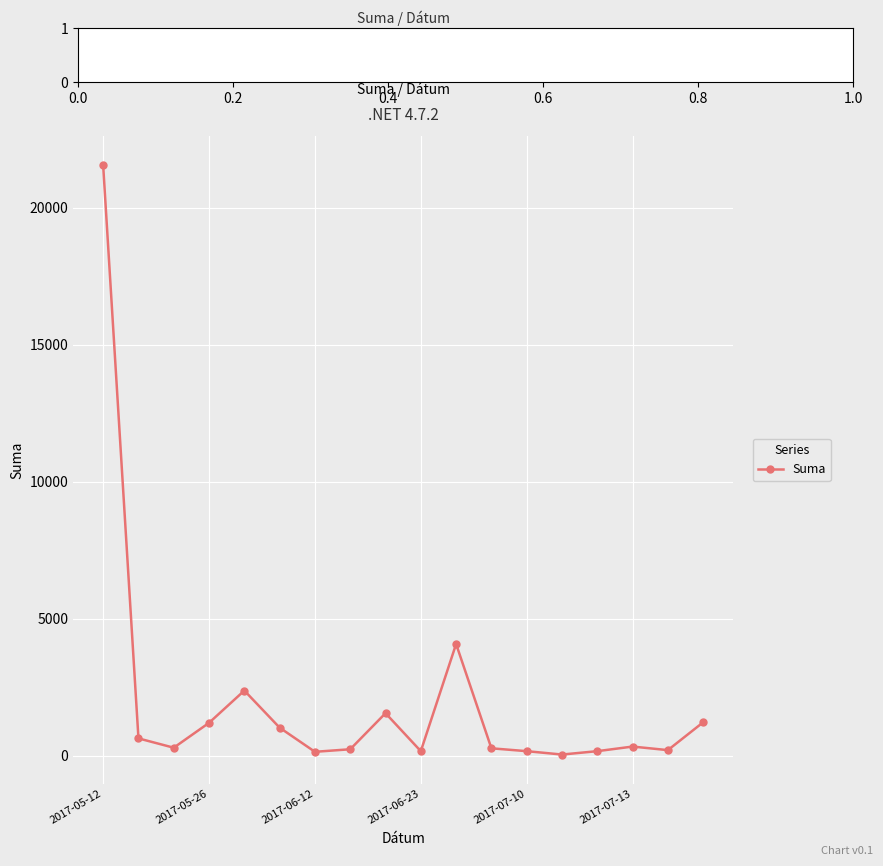

What is the average value?

1982.8